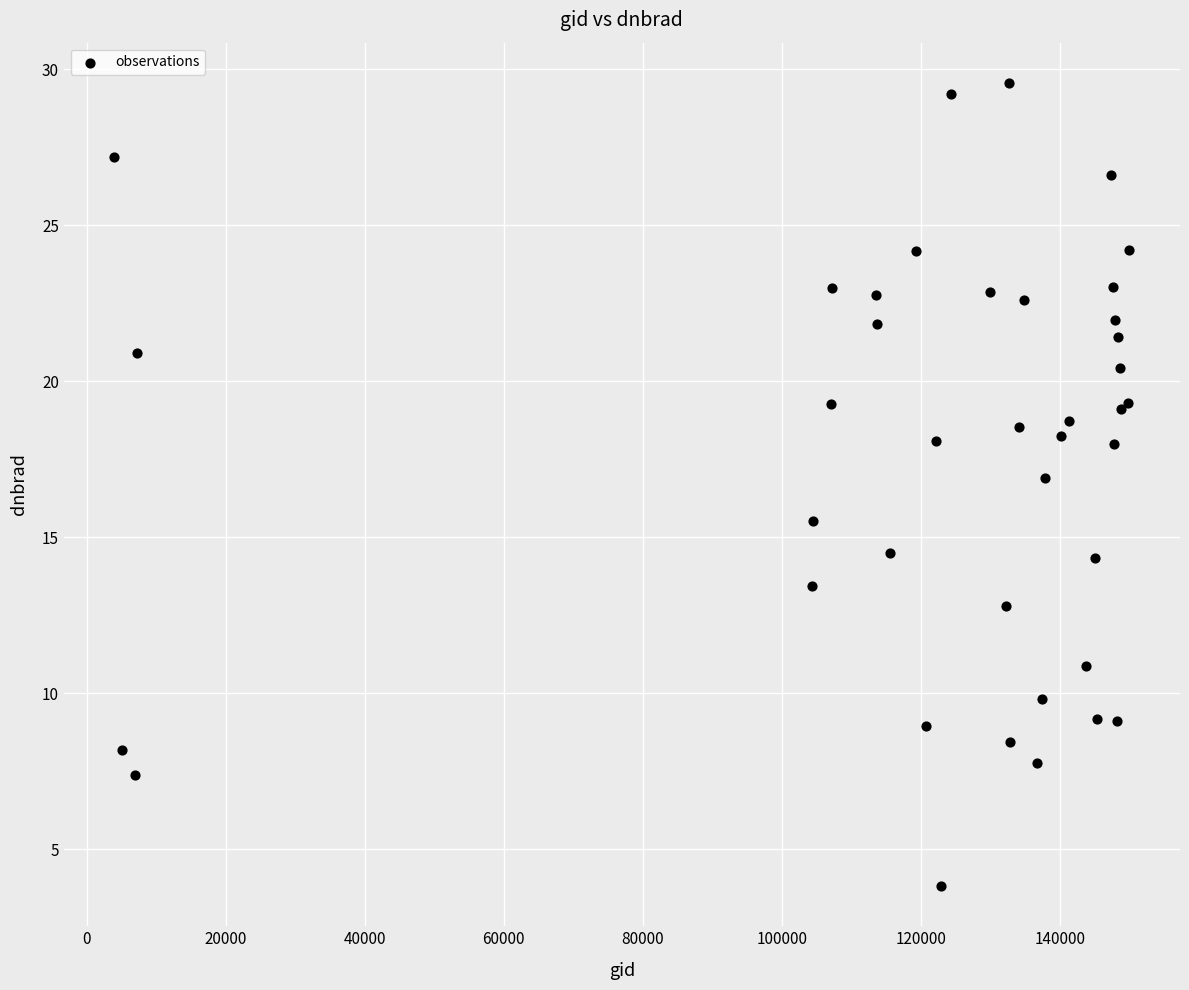

What Y value in the scatter plot is closest to 16?

15.5